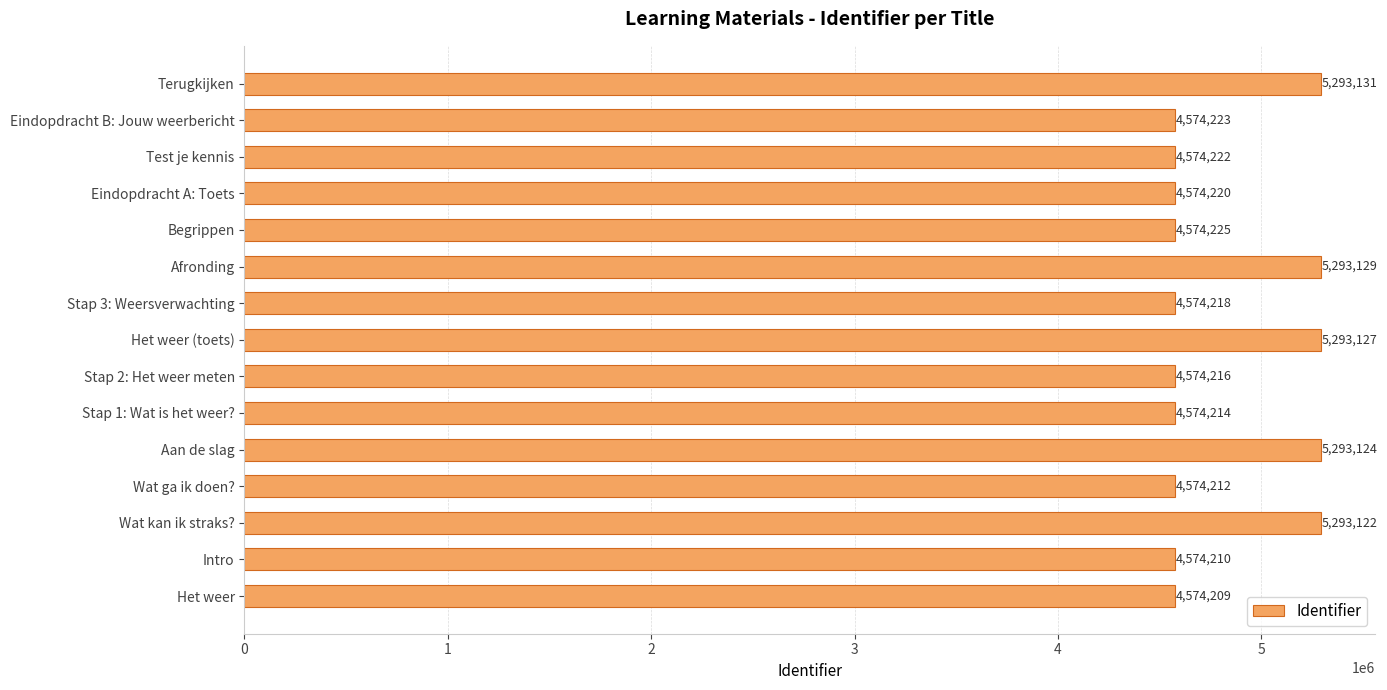

The chart shows a value of 5293129 at Afronding. True or false?

True